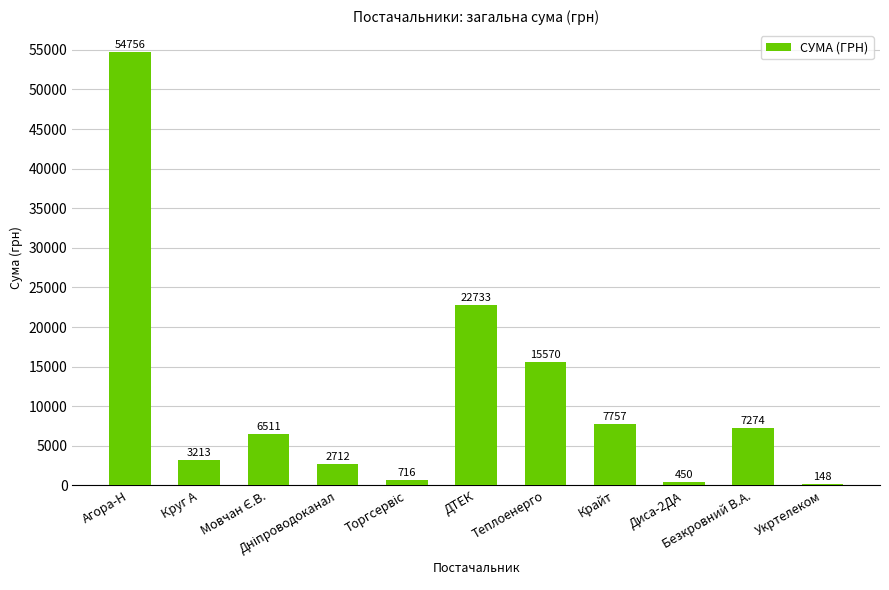

What is the maximum value shown in the chart?

54755.6